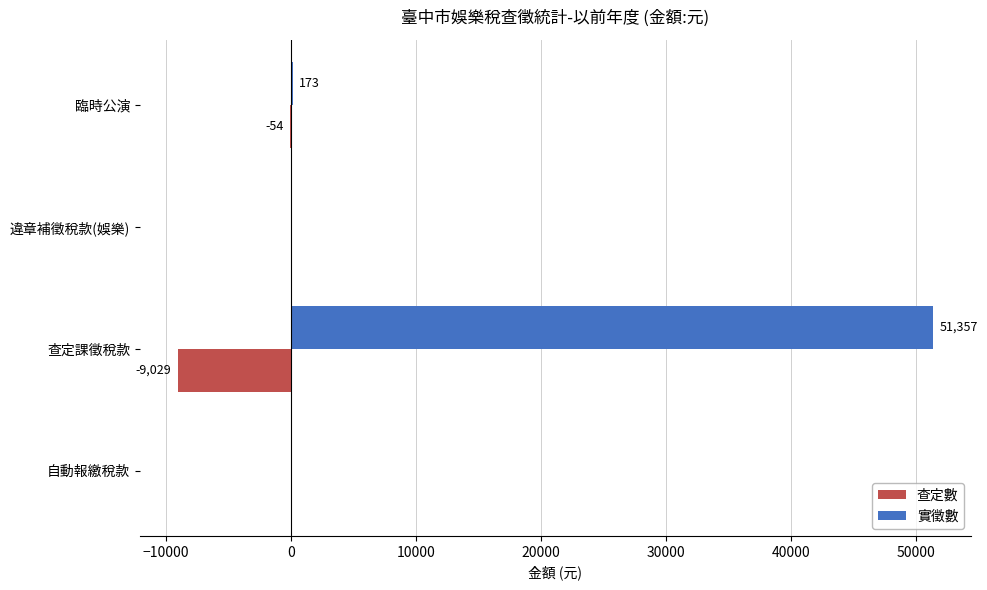

Where is 實徵數 nearest to the value 25678?

臨時公演